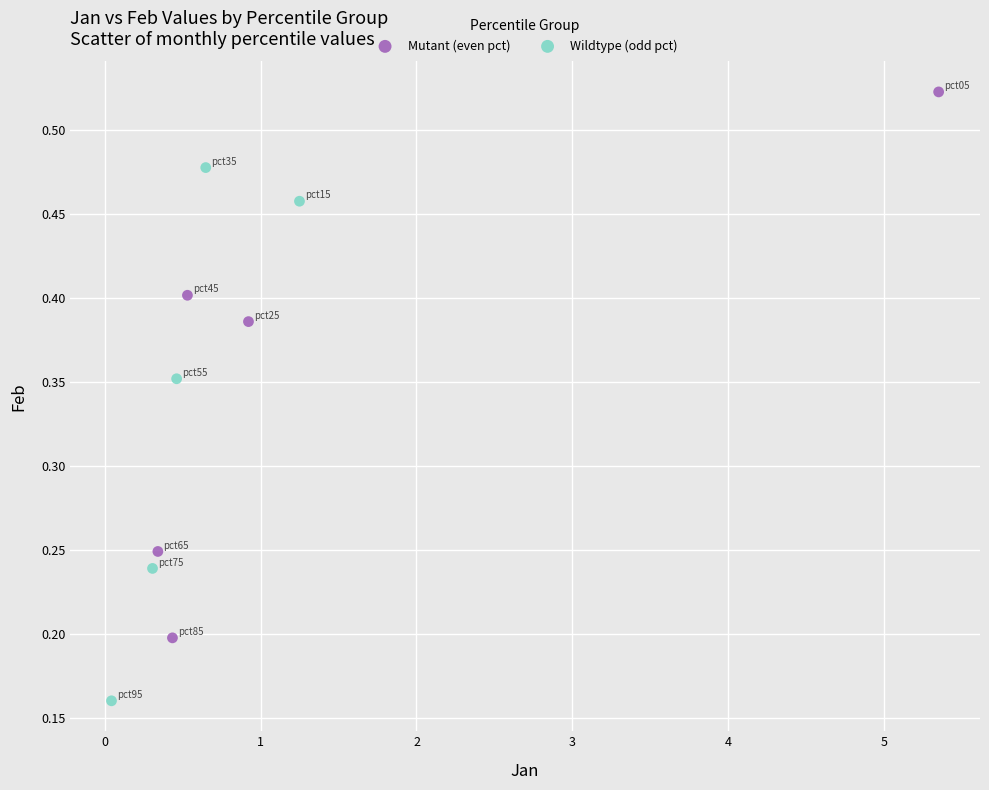

Which series reaches the minimum Y coordinate?

Wildtype (odd pct)